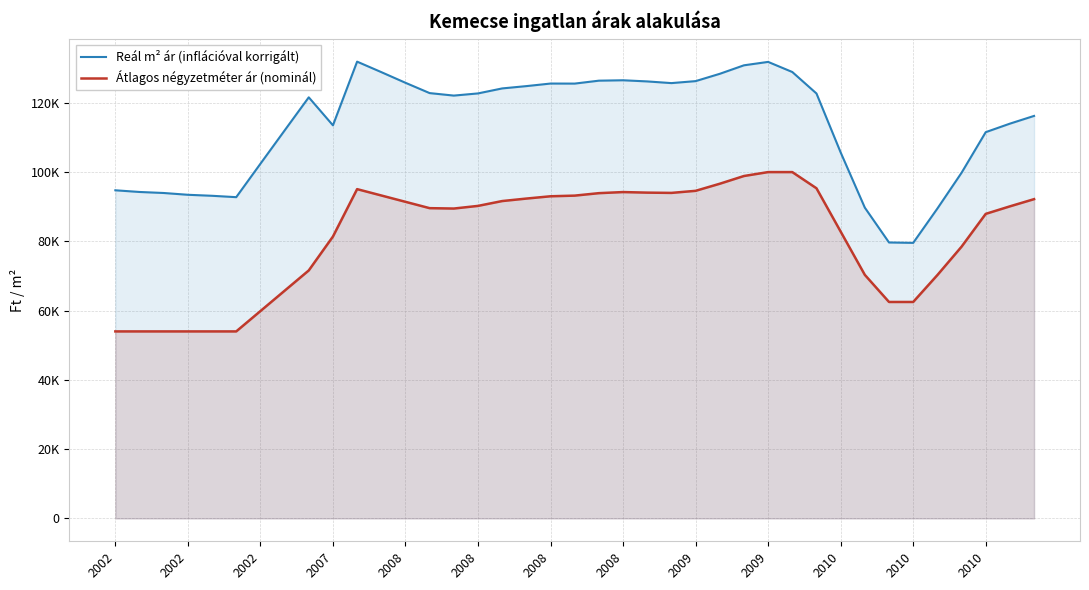

At which category does Átlagos négyzetméter ár (nominál) reach its first local valley?

14